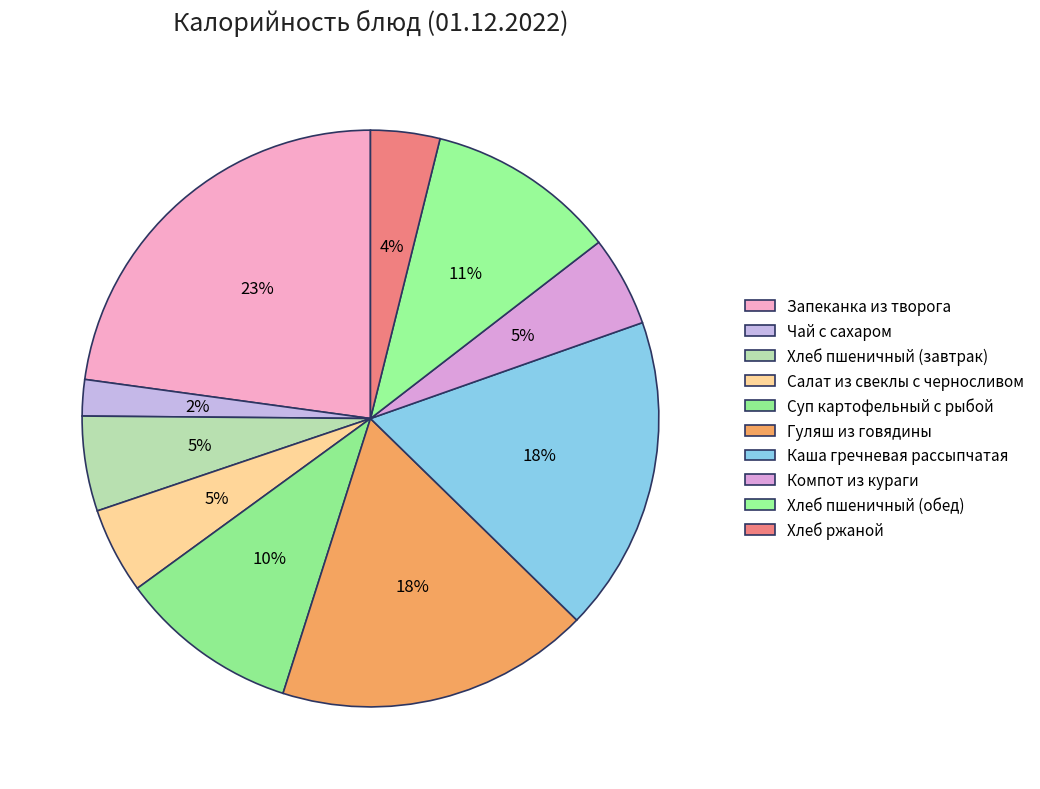

What is the smallest slice in the pie chart?

Чай с сахаром